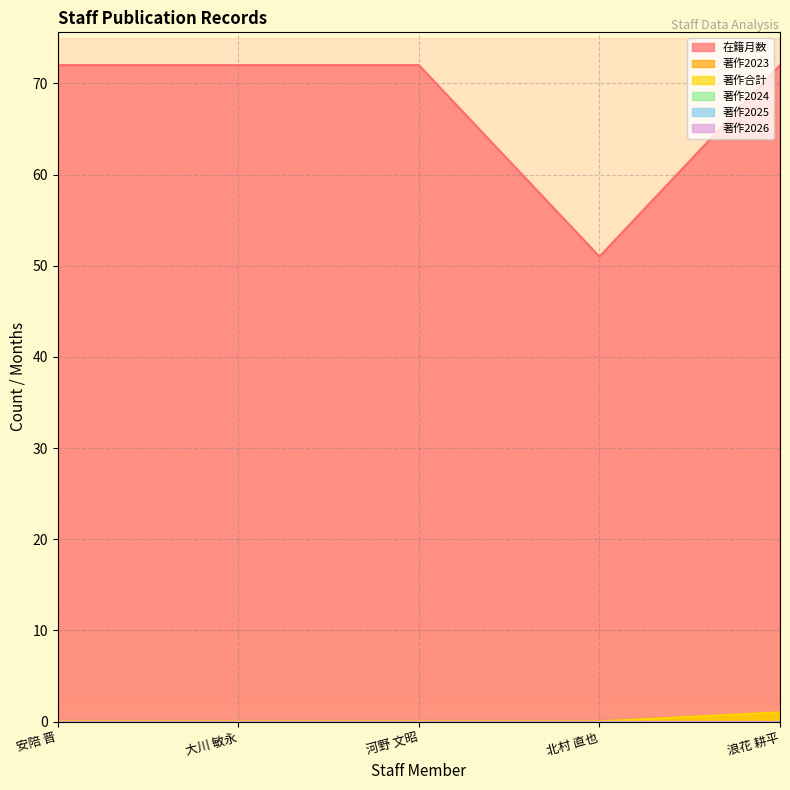

What position from the right is 安陪 晋?

5